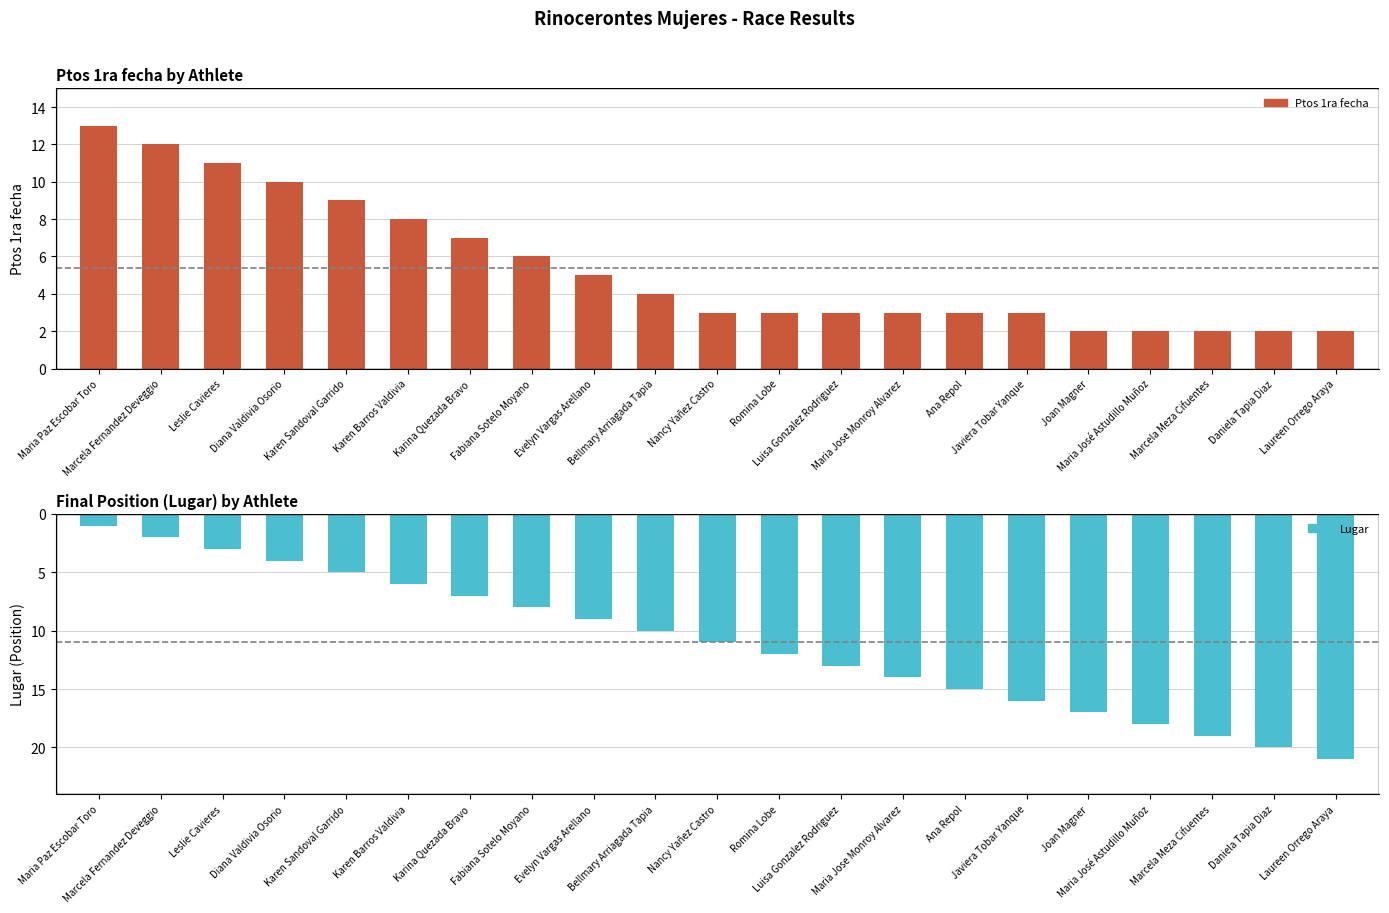

What is the label of the 11th bar from the left?

Nancy Yañez Castro